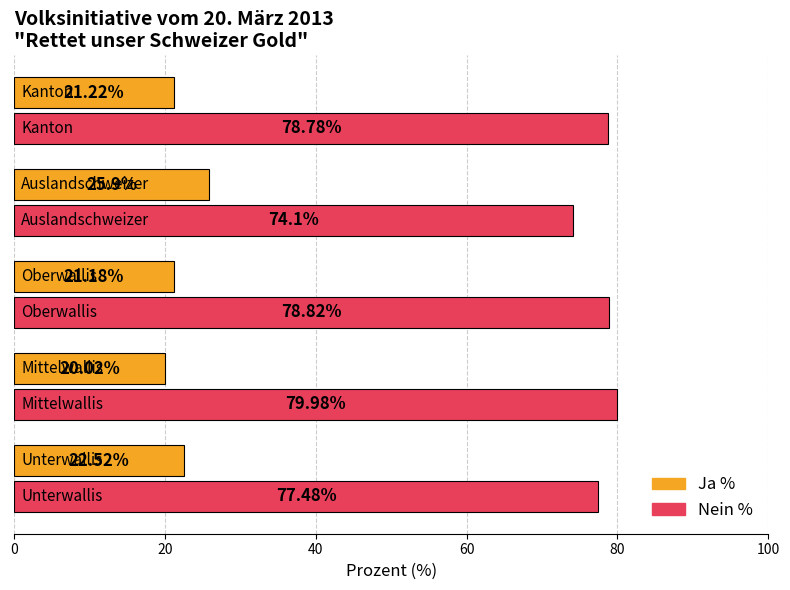

Rank the series by their average value, from highest to lowest.

Nein %, Ja %